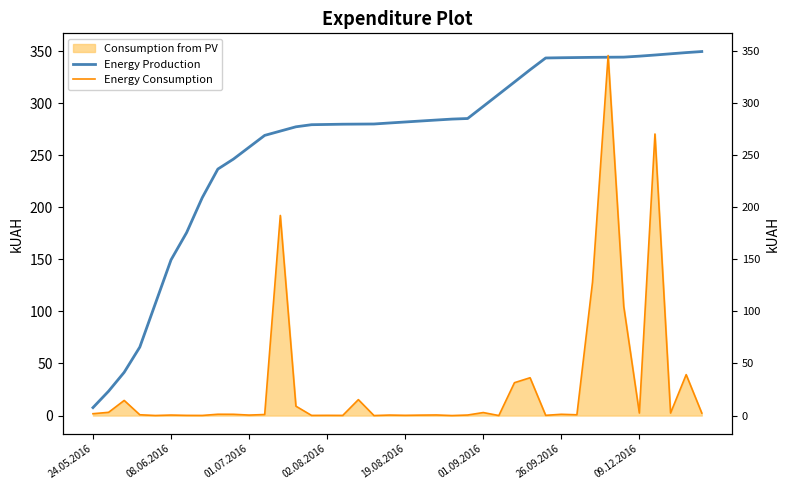

What position from the left is 13?

14